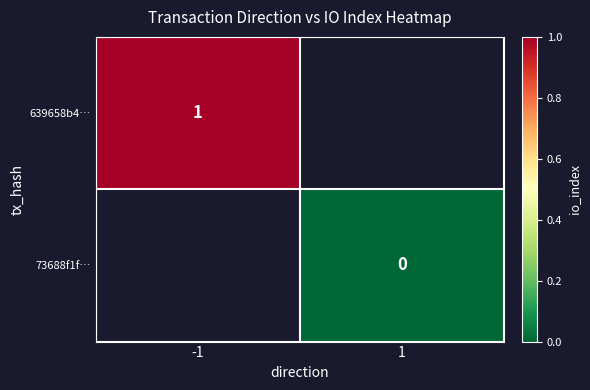

How many series are shown in this chart?

2